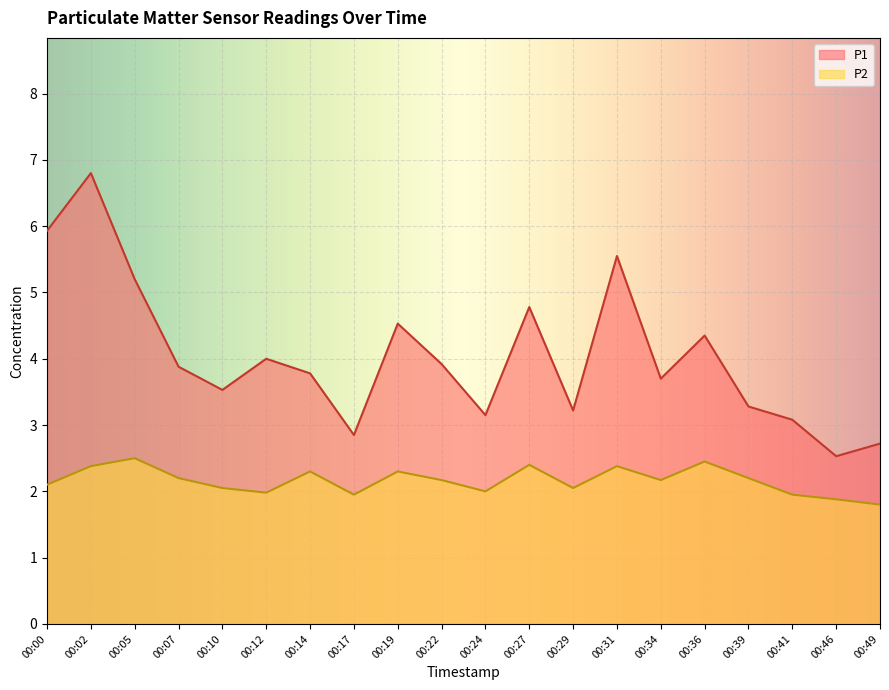

List the series in order of their peak value, highest first.

P1, P2